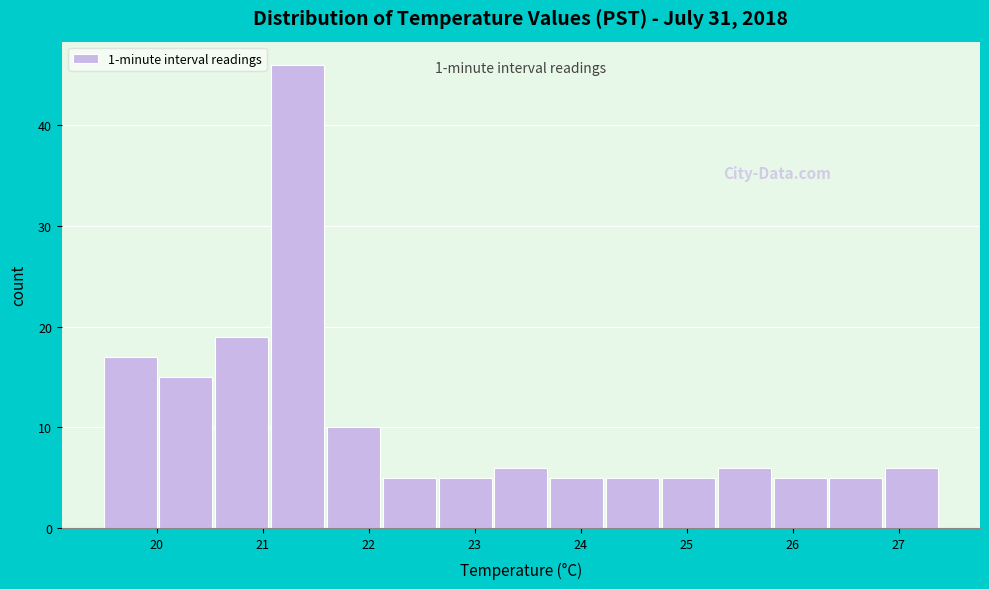

Which range on the x-axis has the tallest bar?

21.1 to 21.6